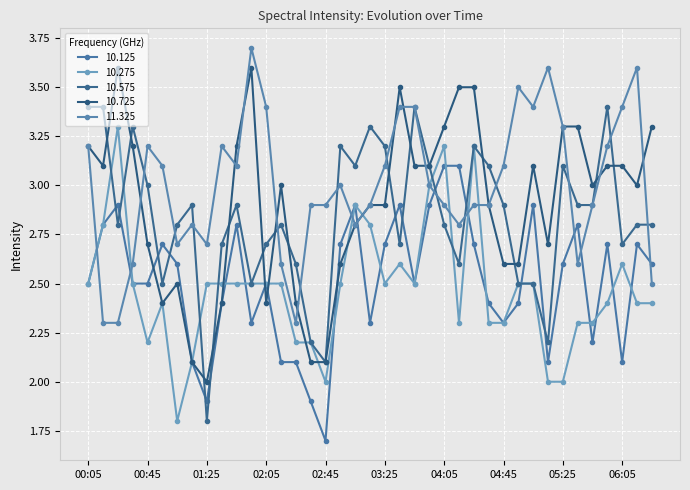

How many distinct data groups are displayed?

5